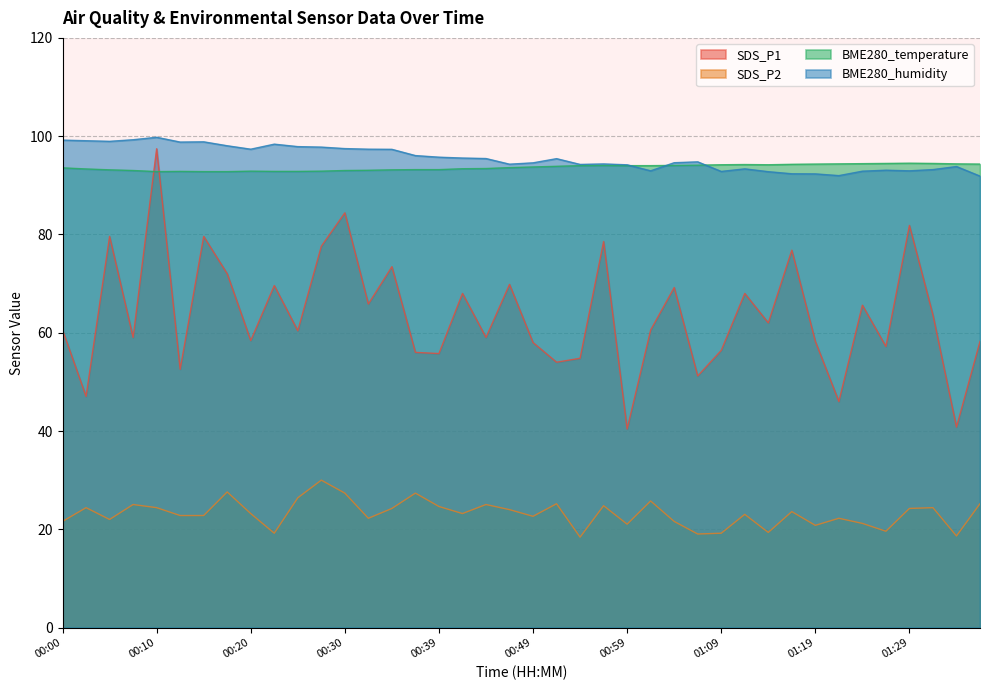

At which label does SDS_P2 reach its minimum?

00:54